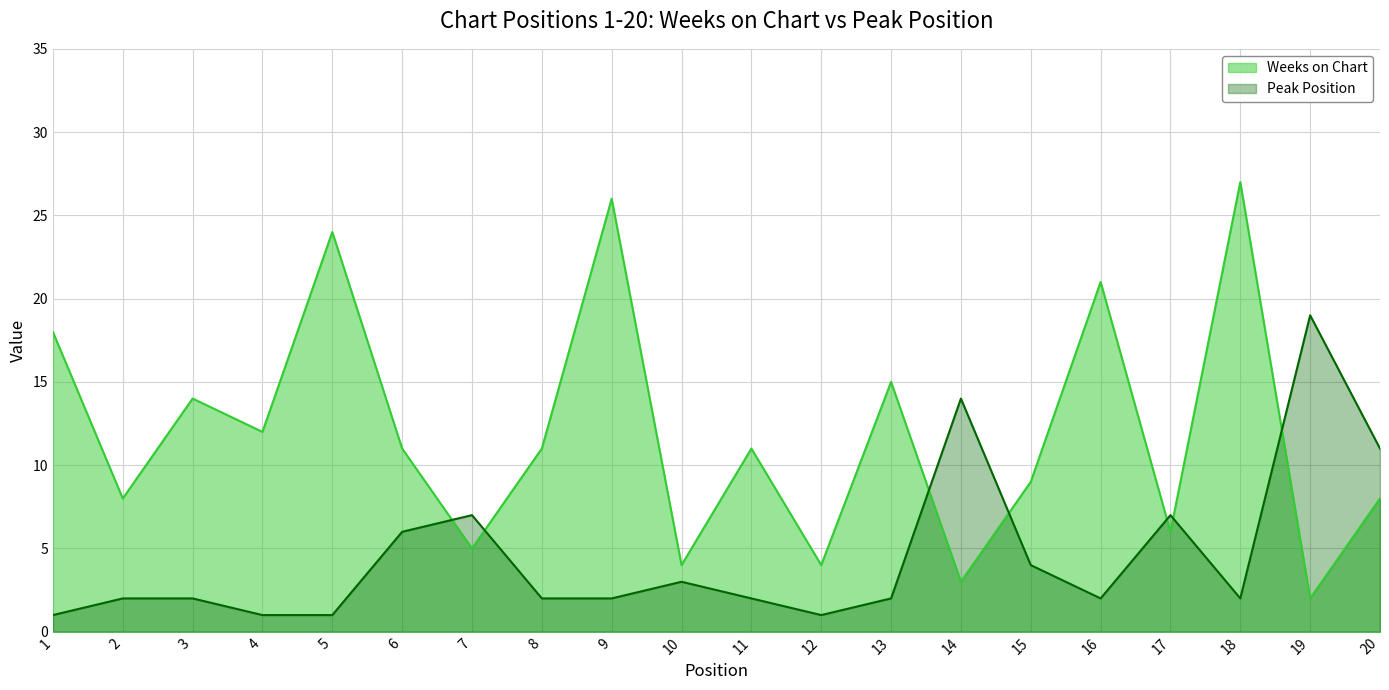

At which category does Weeks on Chart reach its first local peak?

3